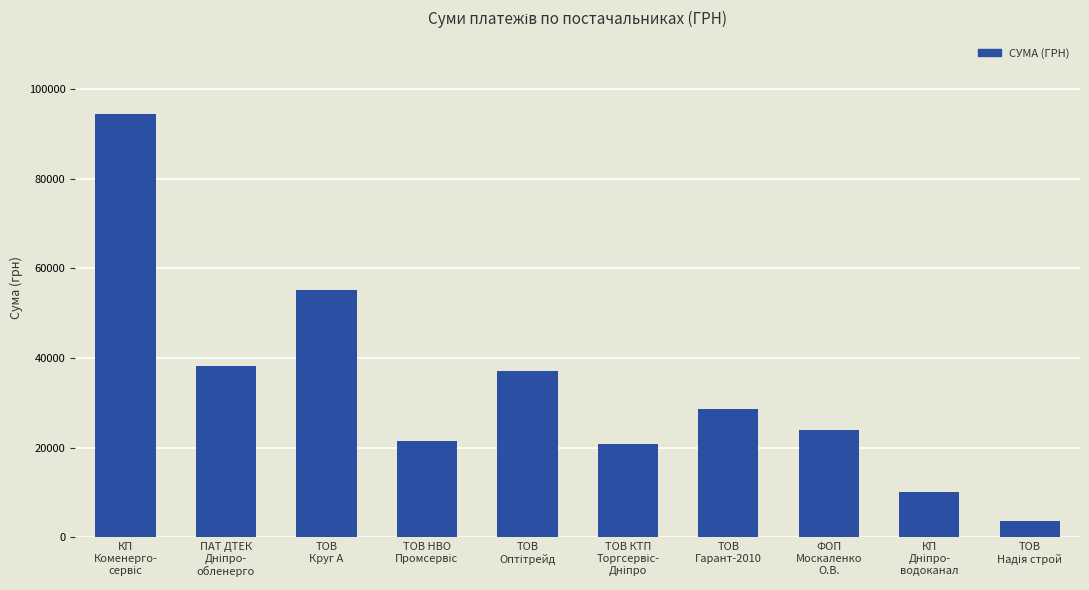

Reading left to right, what are all the values shown in this chart?

94409.1	38267.8	55139.7	21605.0	37072.4	20935.1	28685.4	24000.0	10105.5	3566.8